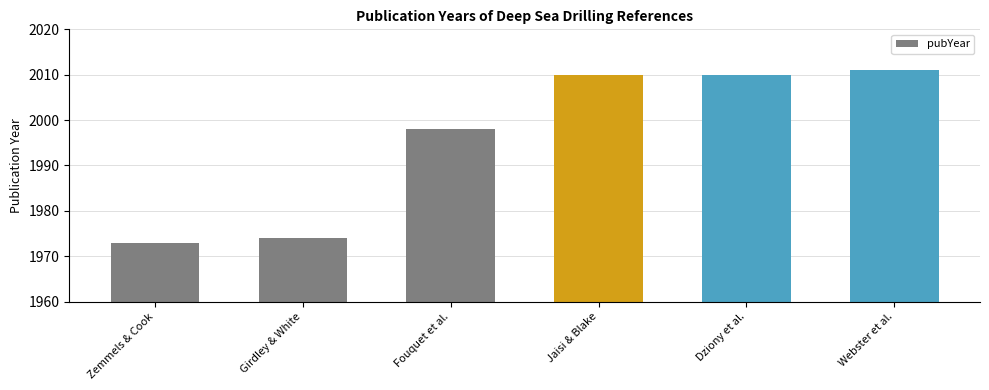

What is the smallest value displayed?

1973